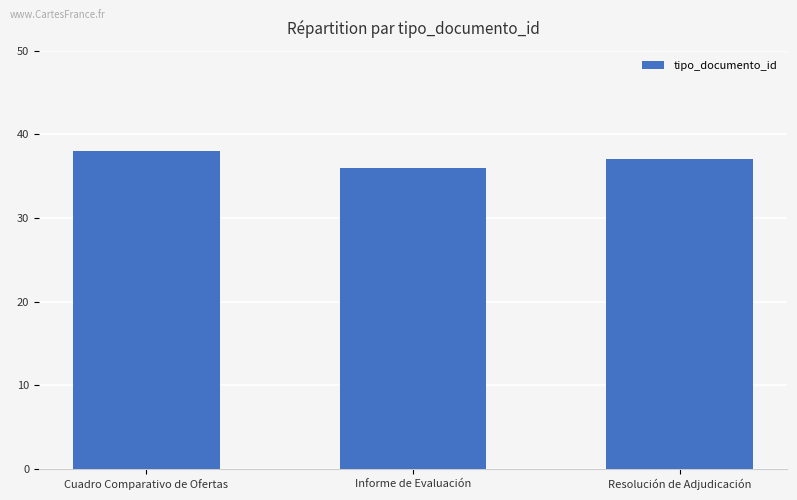

Count the number of categories in the chart.

3